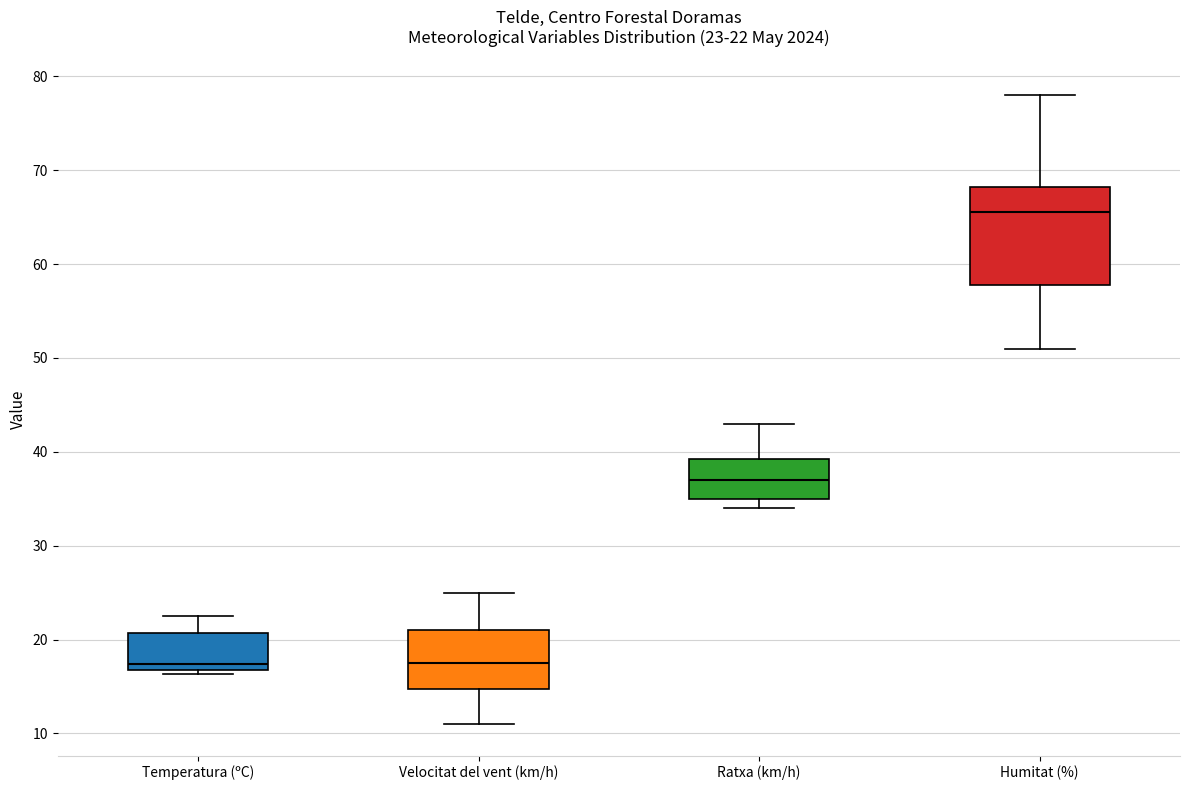

Which box is the tallest, from its lower edge to its upper edge?

Humitat (%)